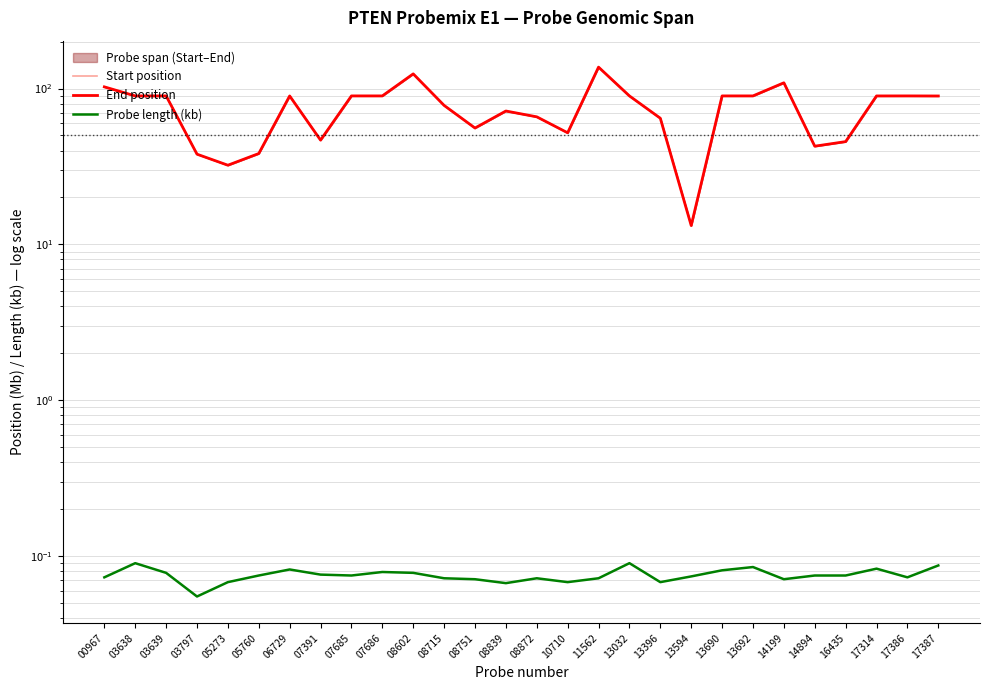

Reading right to left, list all the values displayed in this chart.

Start position: 17387=89.6	17386=89.7	17314=89.7	16435=45.7	14894=42.7	14199=108.9	13692=89.7	13690=89.7	13594=13.2	13396=64.5	13032=89.7	11562=137.2	10710=52.0	08872=65.9	08839=71.8	08751=55.8	08715=78.0	08602=124.2	07686=89.7	07685=89.7	07391=46.7	06729=89.6	05760=38.3	05273=32.2	03797=37.9	03639=89.7	03638=89.7	00967=102.5
End position: 17387=89.6	17386=89.7	17314=89.7	16435=45.7	14894=42.7	14199=108.9	13692=89.7	13690=89.7	13594=13.2	13396=64.5	13032=89.7	11562=137.2	10710=52.0	08872=65.9	08839=71.8	08751=55.8	08715=78.0	08602=124.2	07686=89.7	07685=89.7	07391=46.7	06729=89.6	05760=38.3	05273=32.2	03797=37.9	03639=89.7	03638=89.7	00967=102.5
Probe length (kb): 17387=0.1	17386=0.1	17314=0.1	16435=0.1	14894=0.1	14199=0.1	13692=0.1	13690=0.1	13594=0.1	13396=0.1	13032=0.1	11562=0.1	10710=0.1	08872=0.1	08839=0.1	08751=0.1	08715=0.1	08602=0.1	07686=0.1	07685=0.1	07391=0.1	06729=0.1	05760=0.1	05273=0.1	03797=0.1	03639=0.1	03638=0.1	00967=0.1